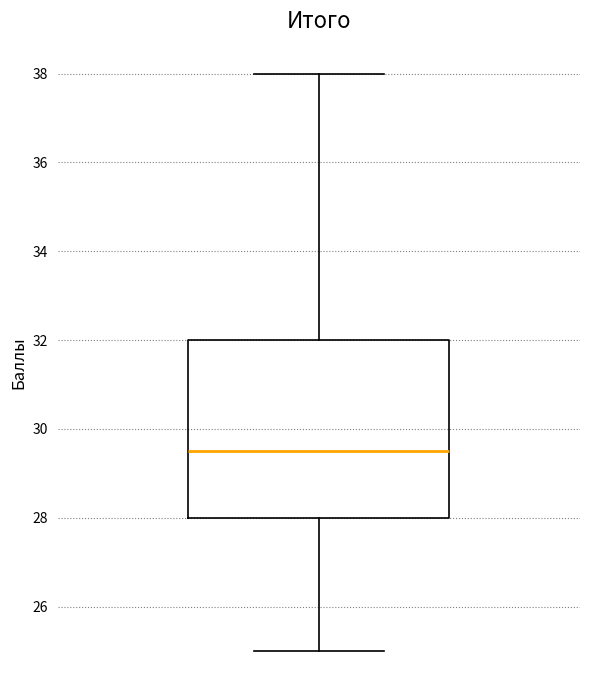

Read this box plot against the y-axis: the position of the median line, the range covered by the box, and the ends of both whiskers. The values are not printed on the chart, so give them approximately, as read against the axis.

median 29.6, box 28.0 to 32.0, whiskers 25.0 to 38.0